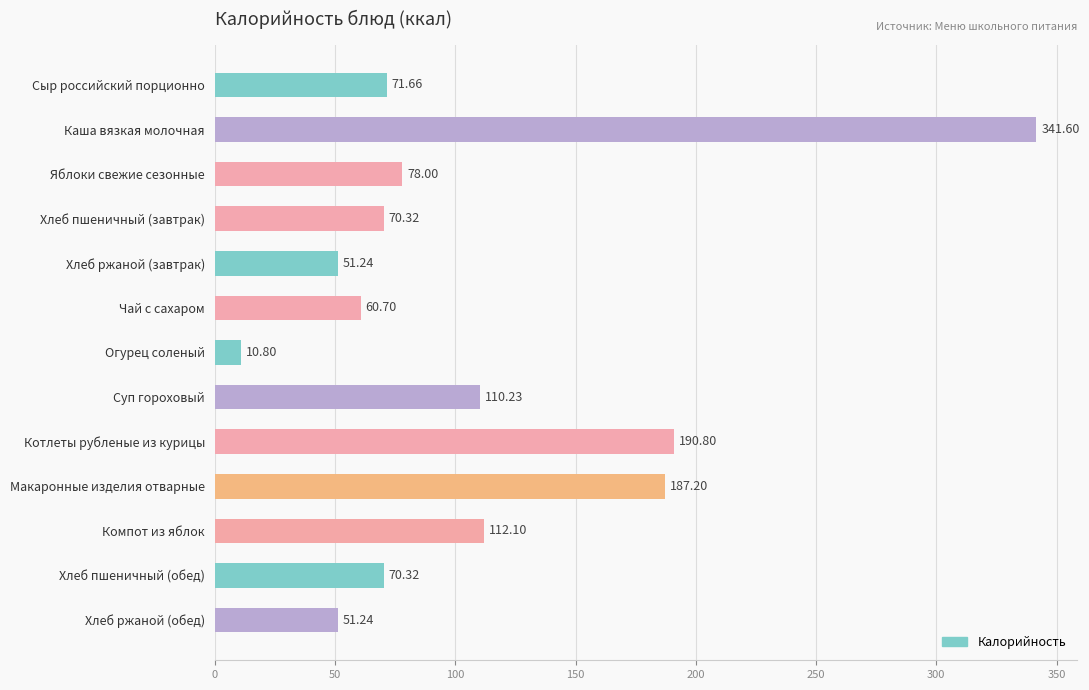

What is the average value?

108.2